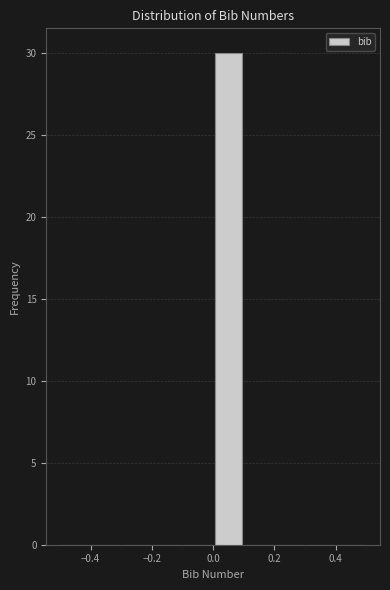

How tall is the bar that spans 0.0 to 0.1 on the x-axis? The values are not printed on the chart, so give them approximately, as read against the axis.

30